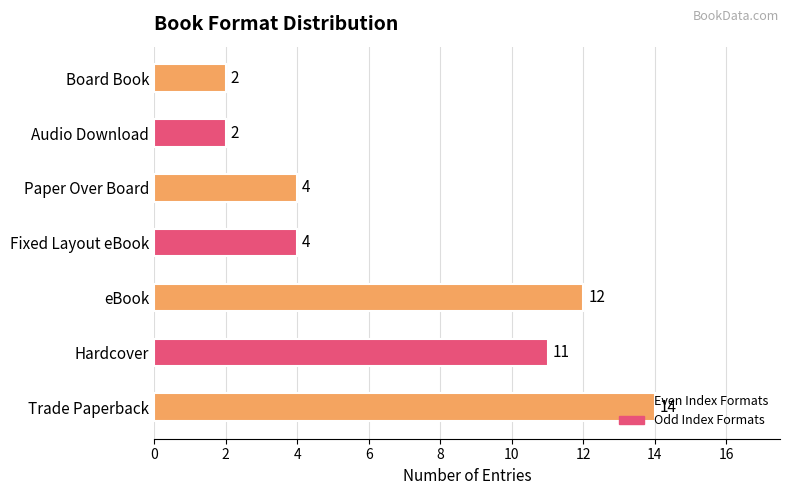

Which label corresponds to the largest value in the chart?

Trade Paperback